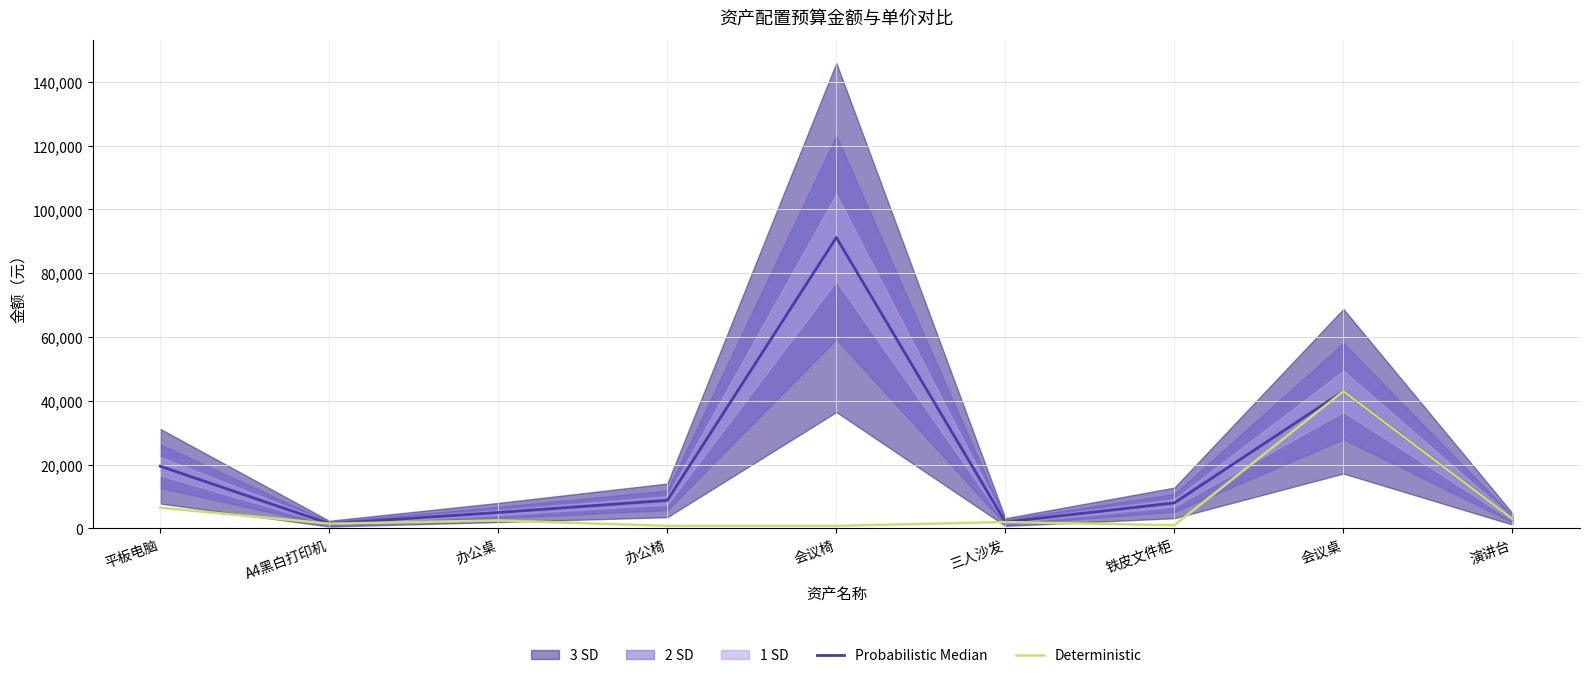

Is it true that Probabilistic Median equals 2000 at 三人沙发?

True